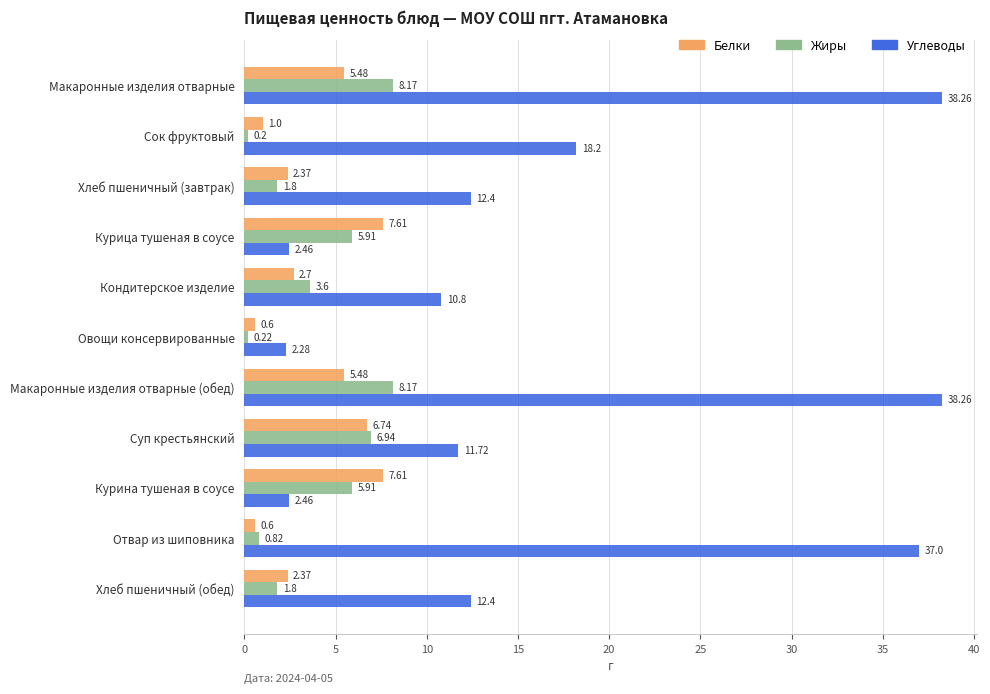

What is the difference between the second highest and minimum values in the Белки series?

7.0